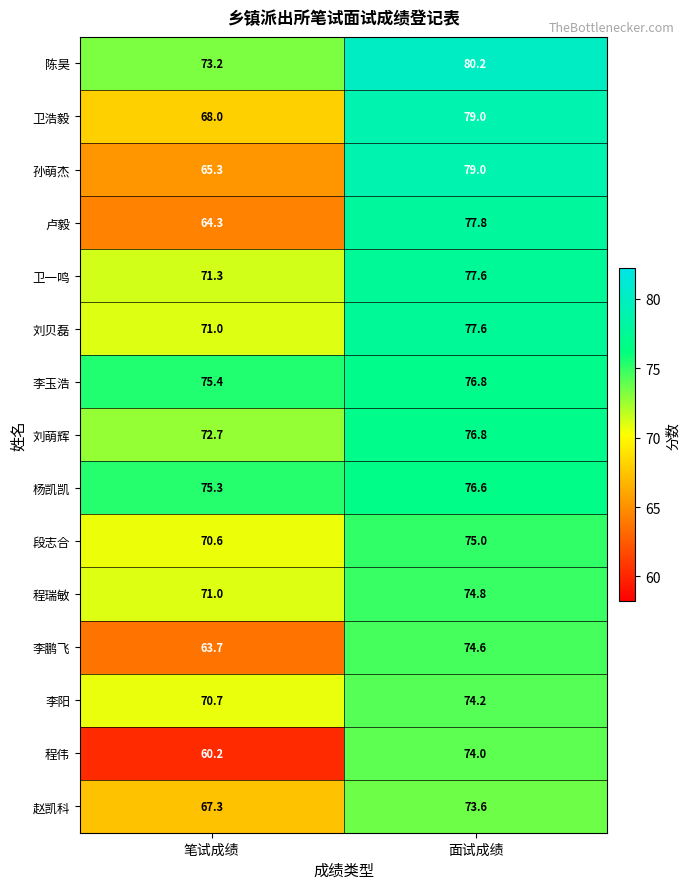

The value of 卢毅 at 面试成绩 is 77.8. True or false?

True